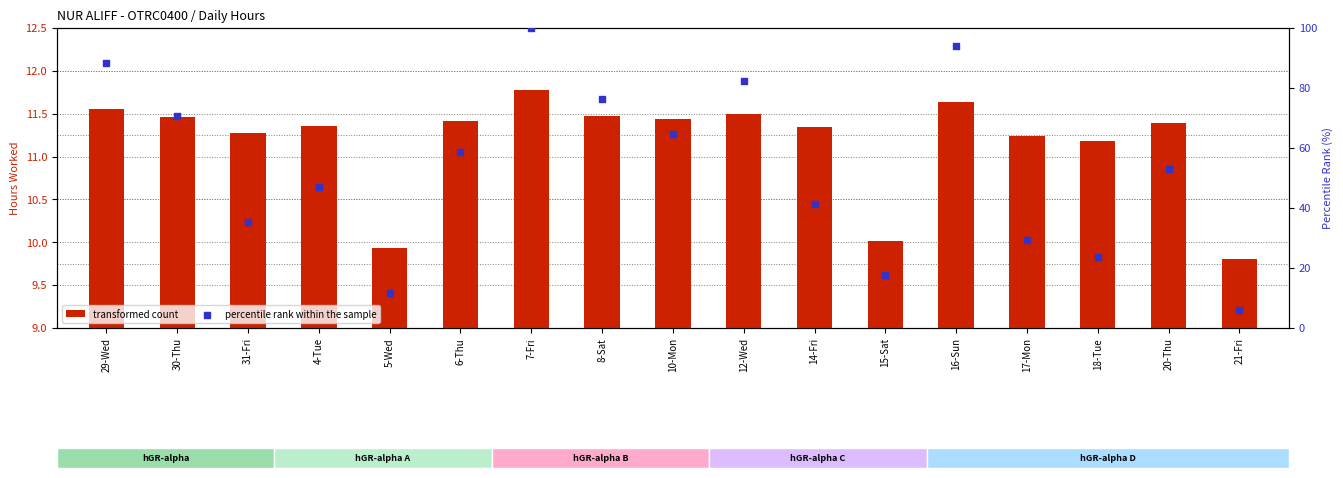

Which series reaches the maximum Y coordinate?

percentile rank within the sample